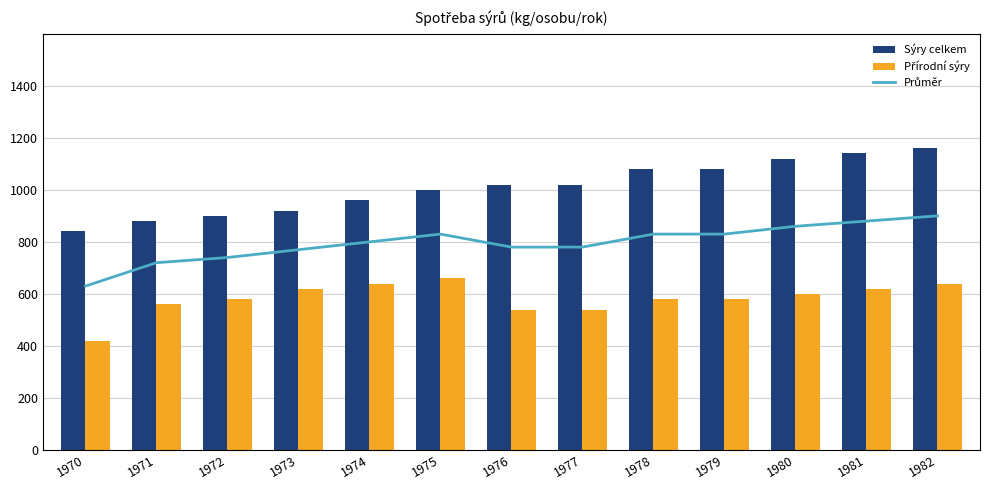

At which category is the sum across all series the highest?

1982